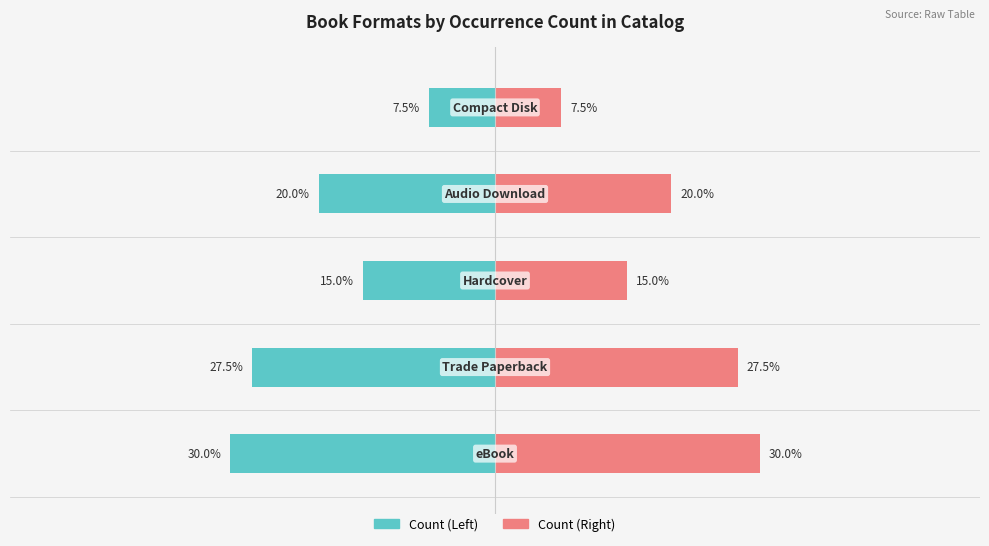

Which series has the largest range (max minus min)?

Count (Left)